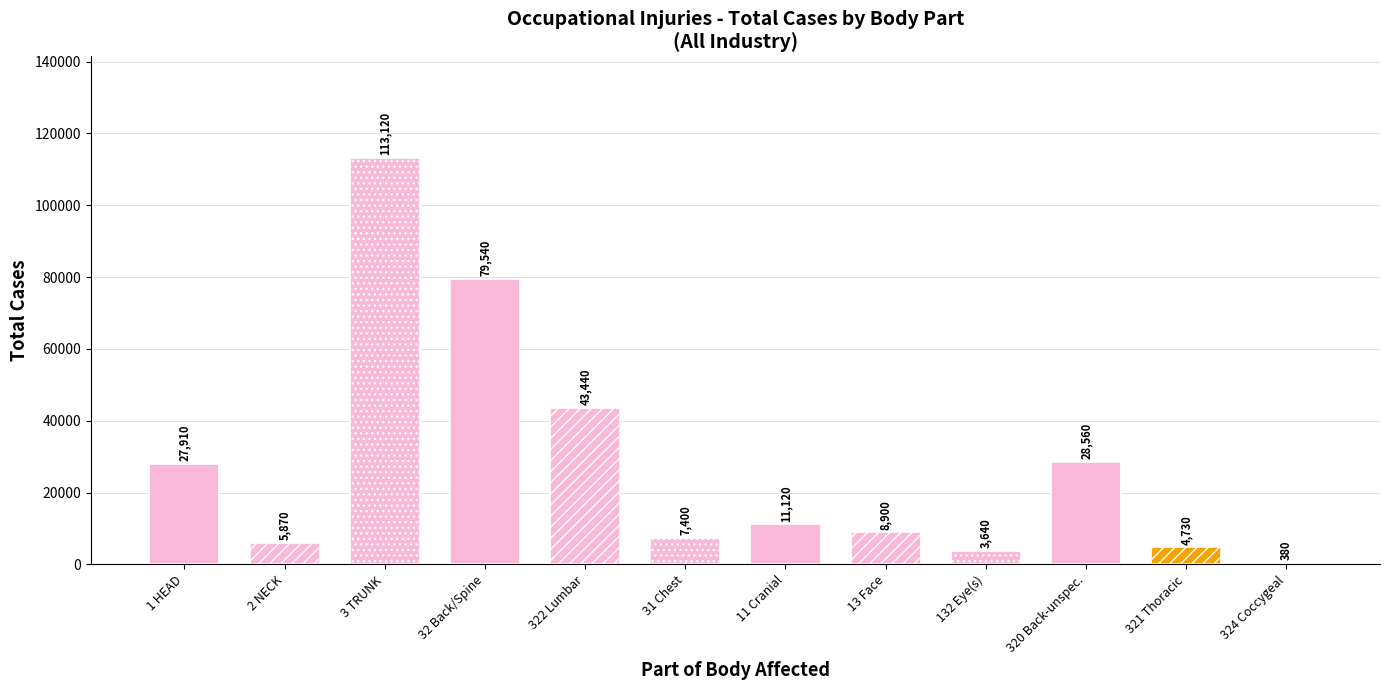

The value at NECK is 2907. True or false?

False